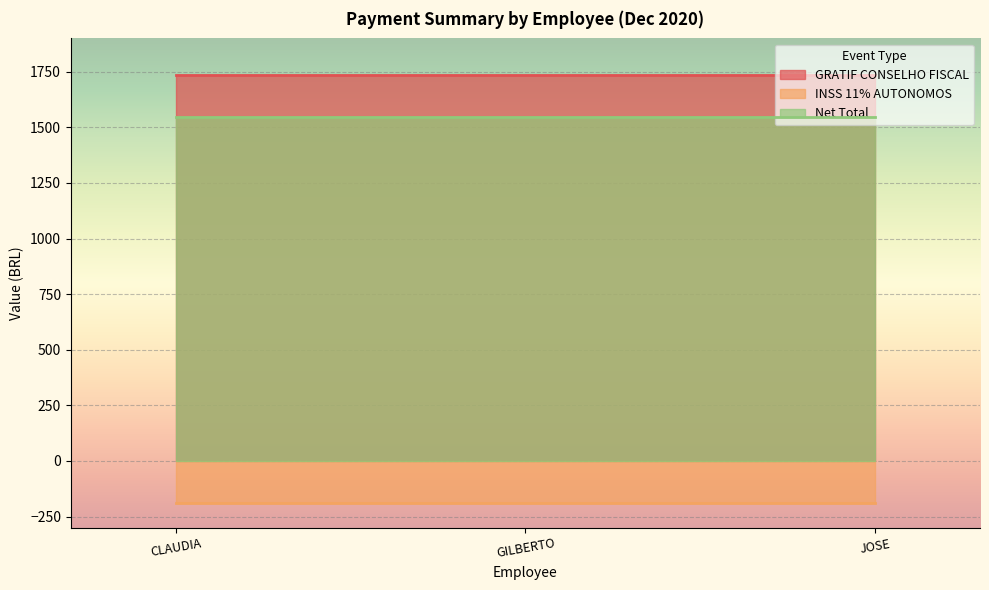

Is it true that INSS 11% AUTONOMOS equals -191.0 at JOSE ADELINO DOS SANTOS NETO?

True